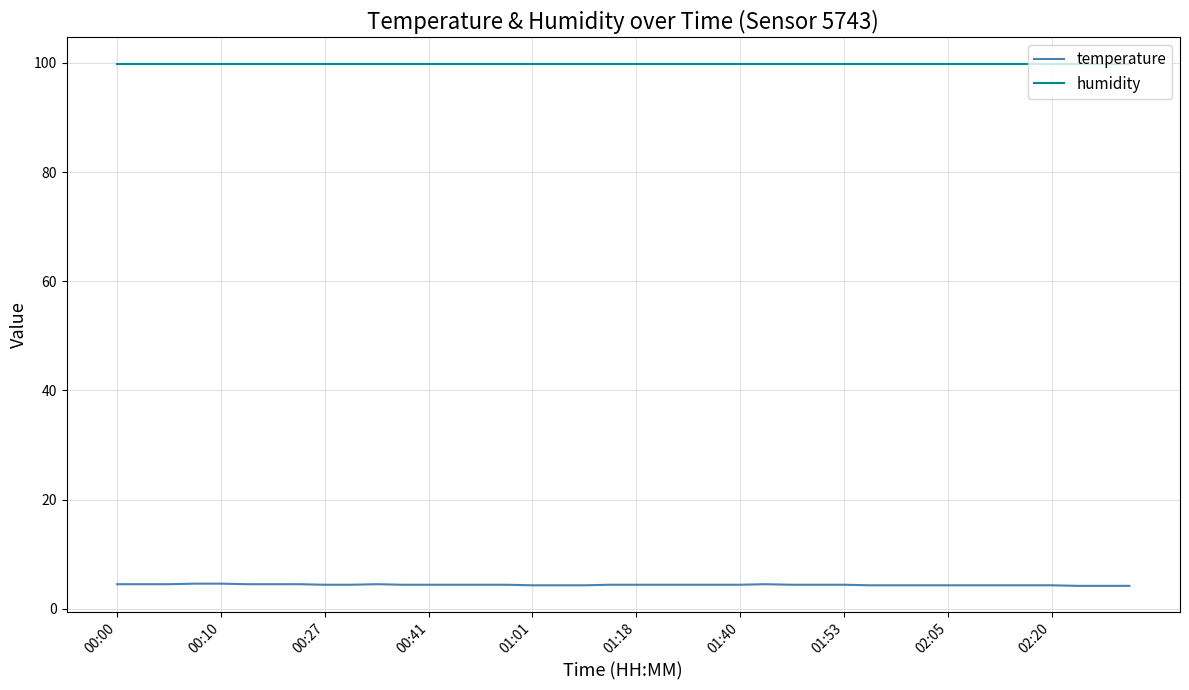

Which series has the largest total across all categories?

humidity